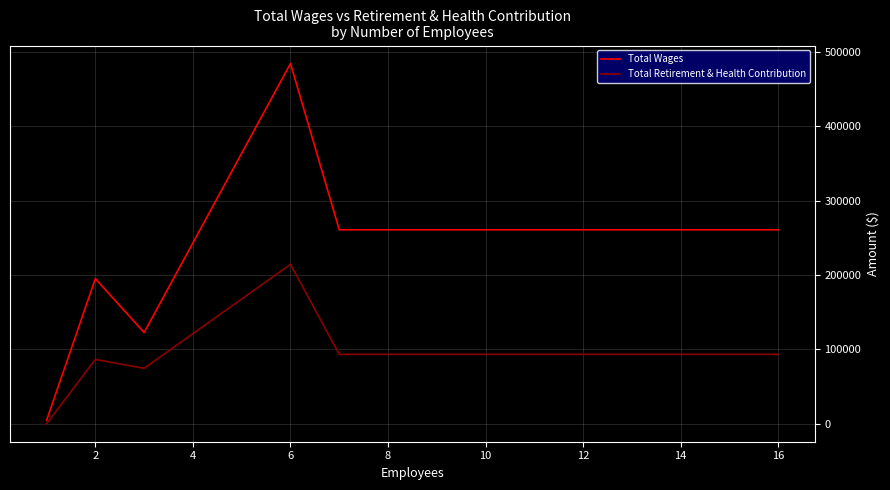

Which series has the widest spread of values?

Total Wages